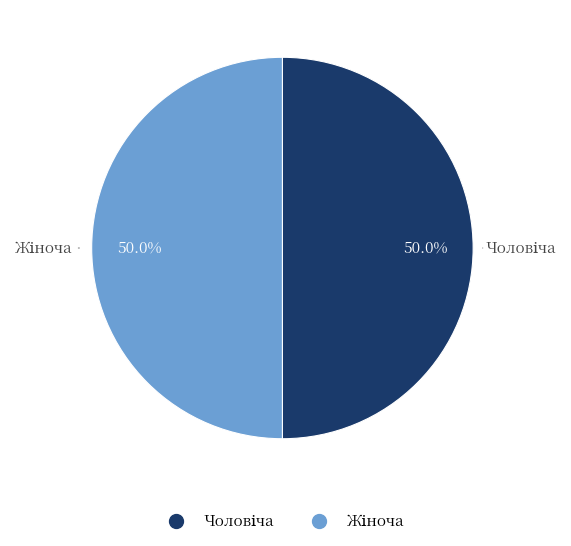

Which category has the smallest portion of the pie?

Чоловіча